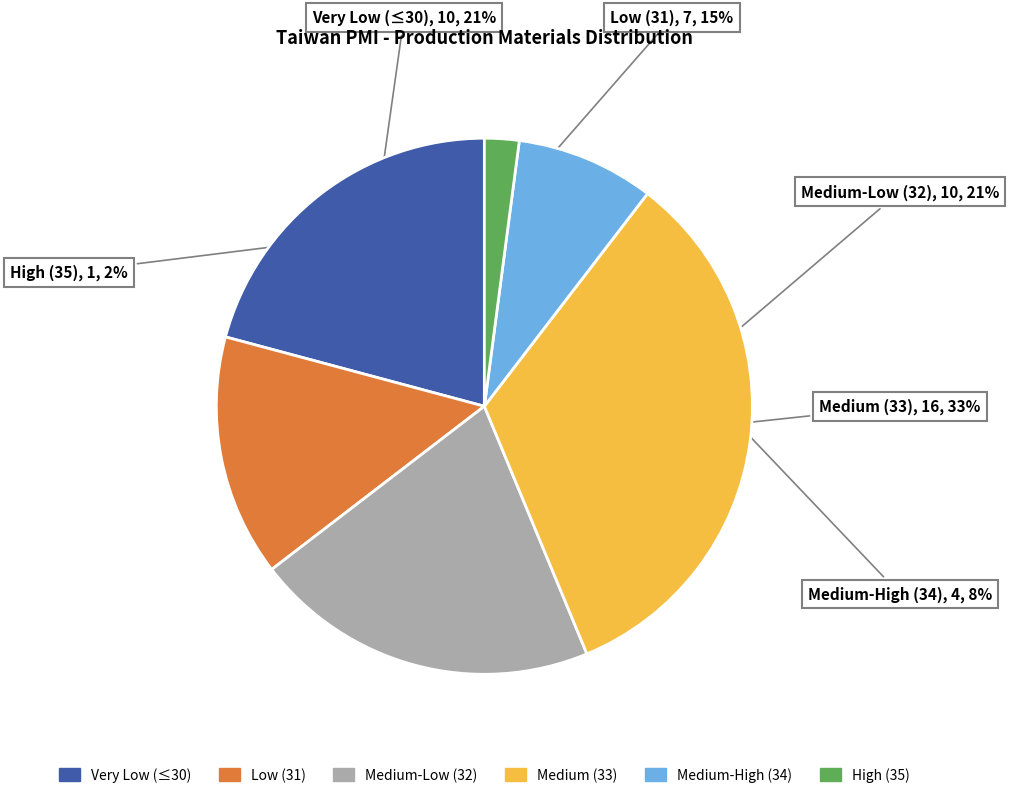

Is there a majority slice in this chart?

No